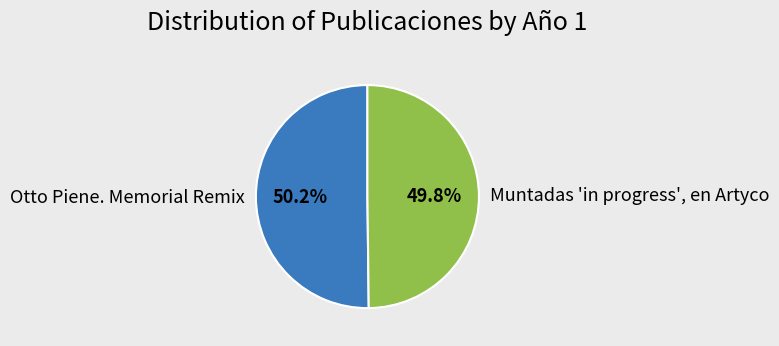

Does any single category account for the majority?

Yes